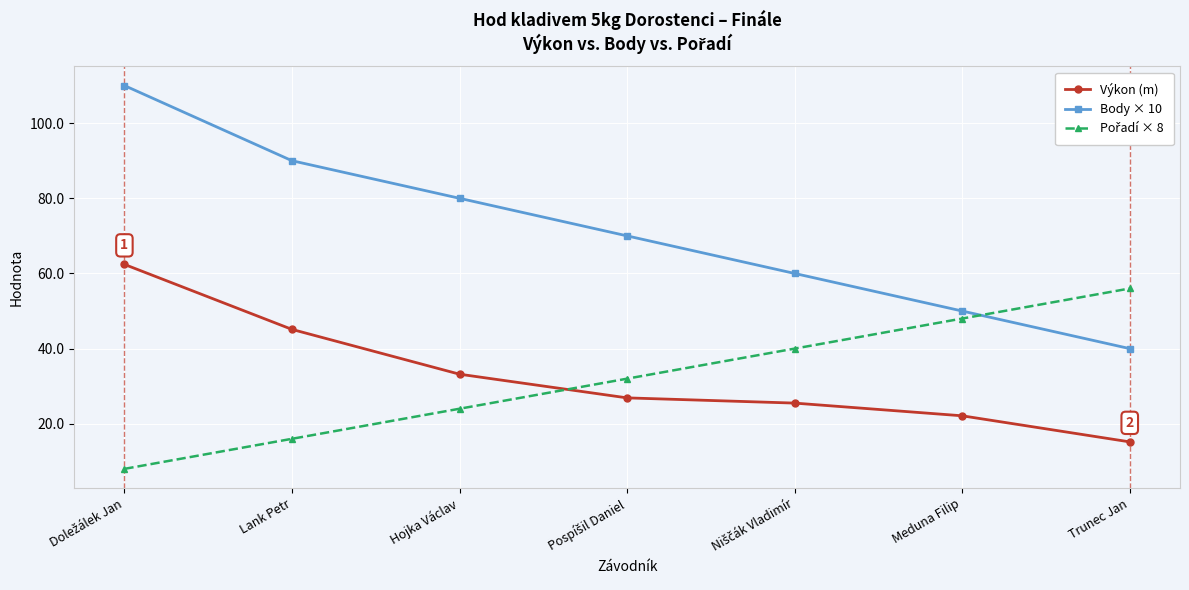

Which series has the largest range (max minus min)?

Body × 10